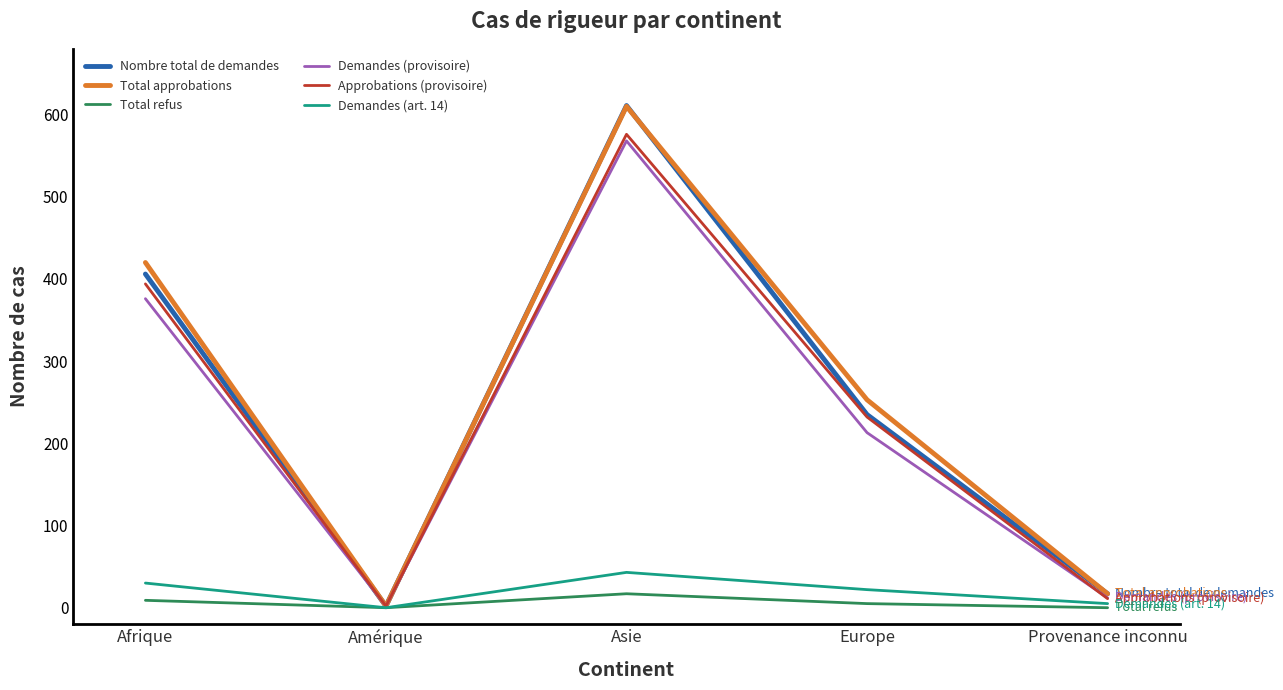

Where is Demandes (provisoire) nearest to the value 285?

Europe